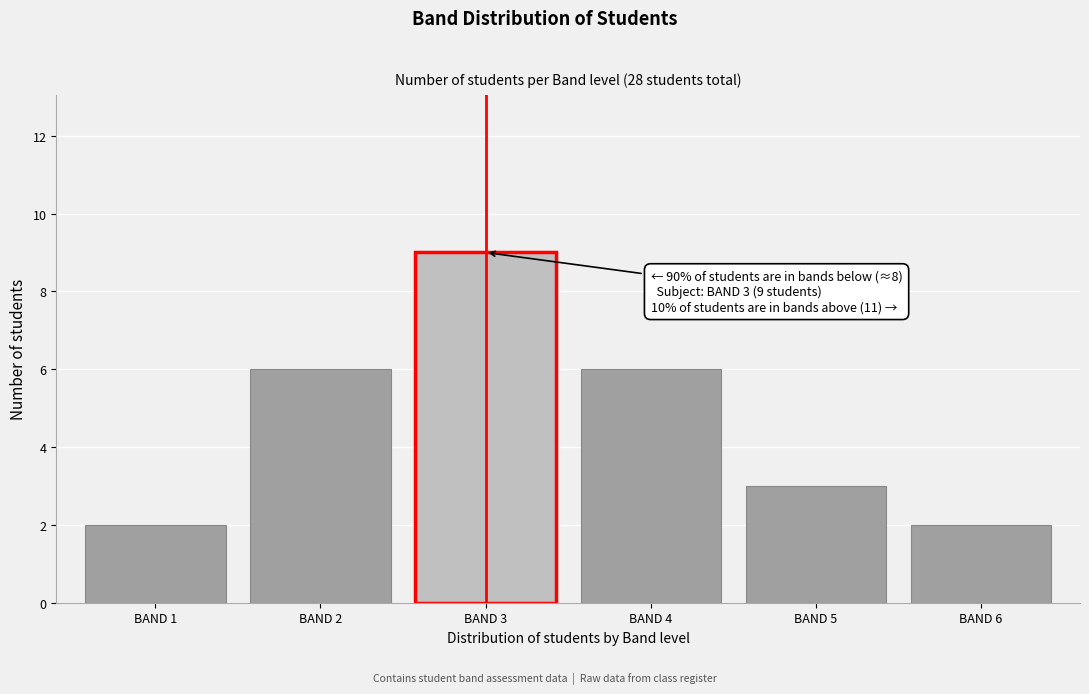

Reading left to right, transcribe all the data shown in this chart.

2	6	9	6	3	2